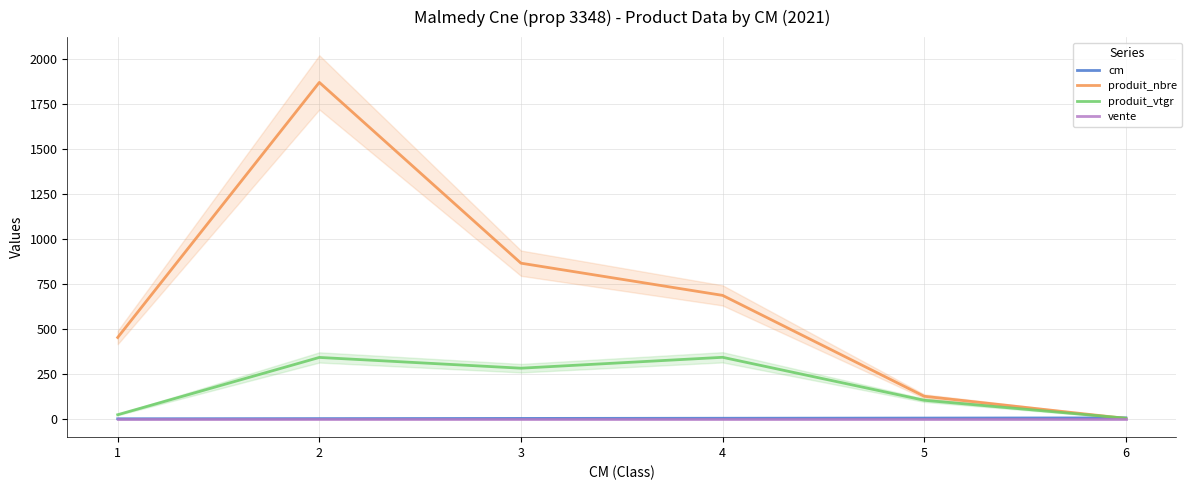

What is the sum of the produit_vtgr values at 5 and 2?

445.9